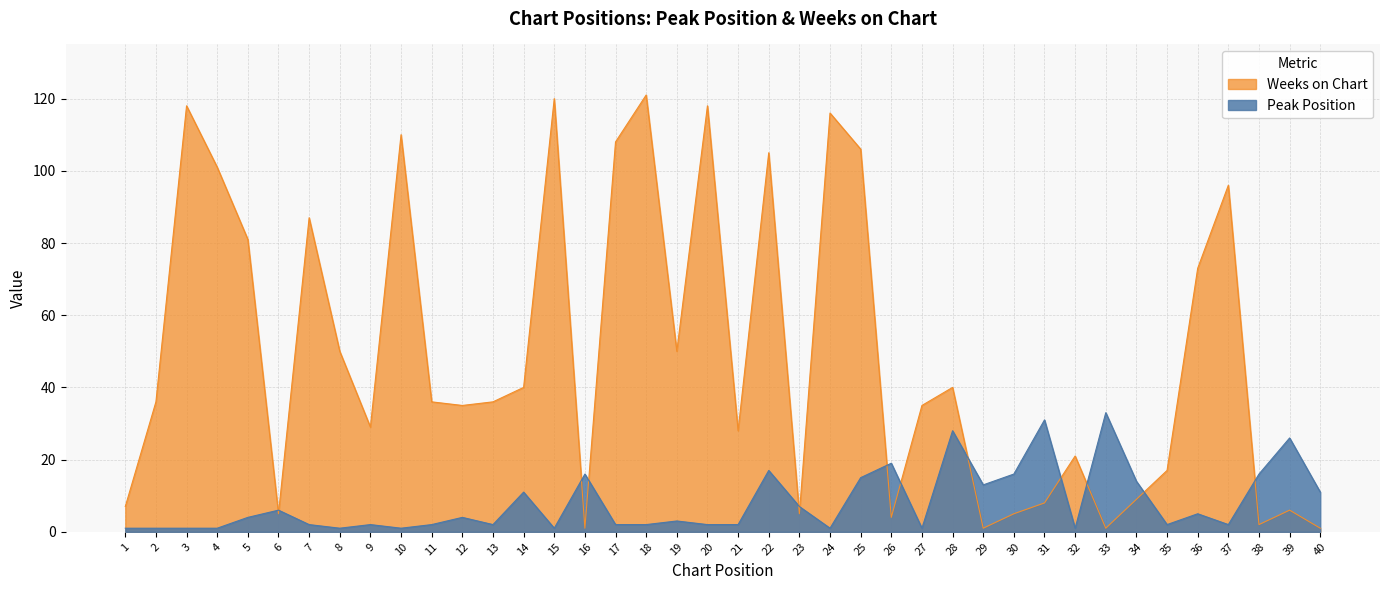

At which label does Weeks on Chart reach its peak?

18